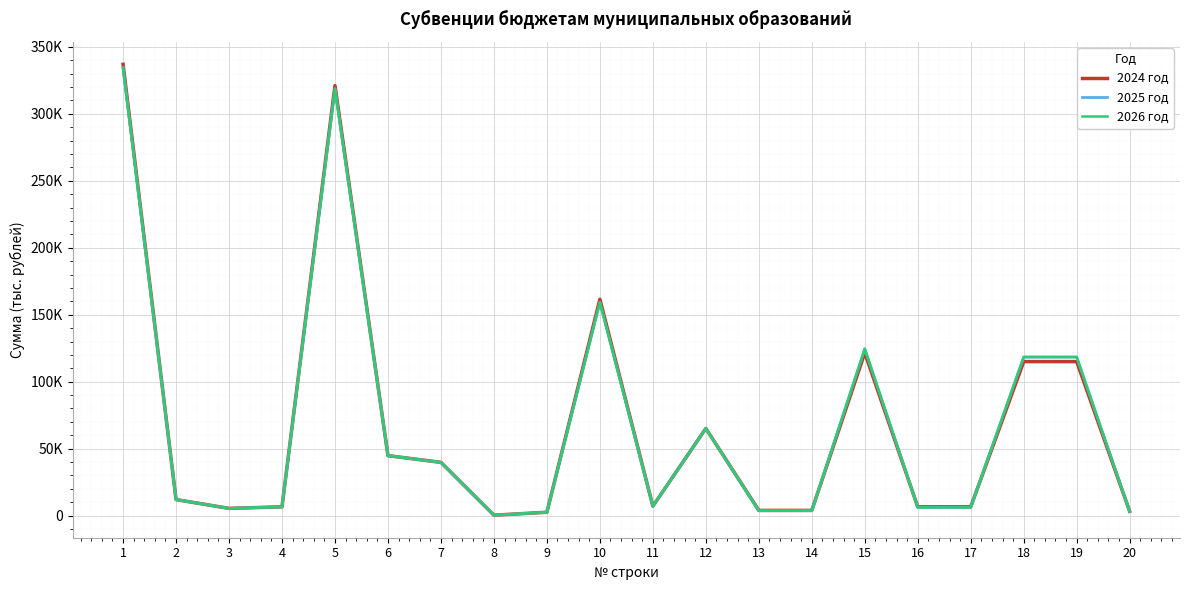

What are all the series names shown in the legend?

2024 год, 2025 год, 2026 год